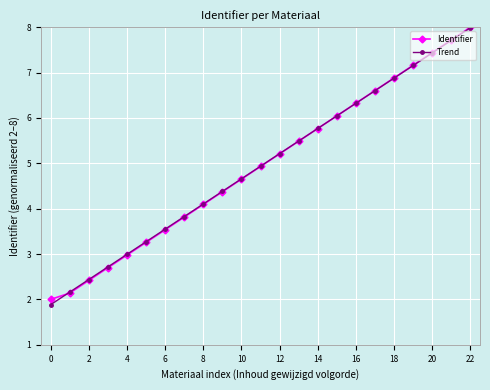

What is the average value of the Trend series?

4.9